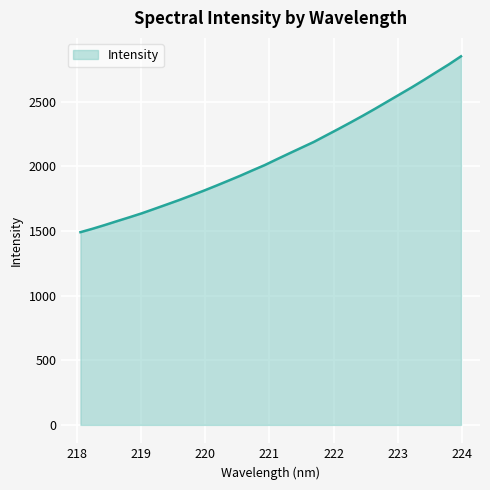

What is the maximum value shown in the chart?

2851.6